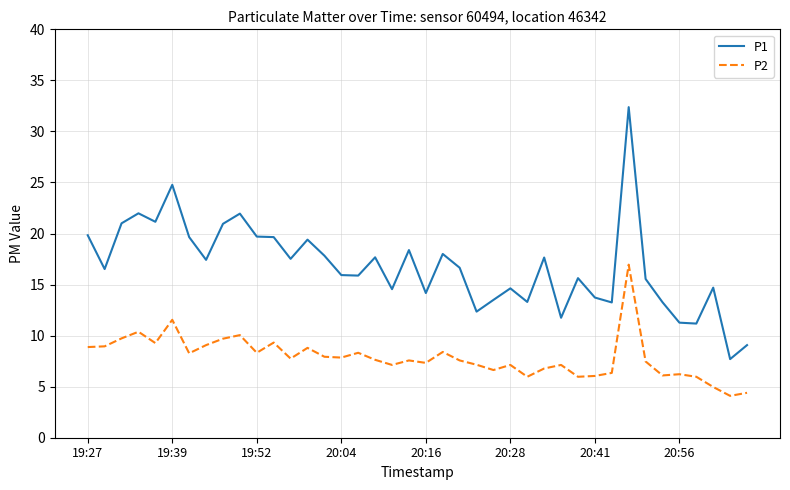

True or false: P1 and P2 cross at least once.

False